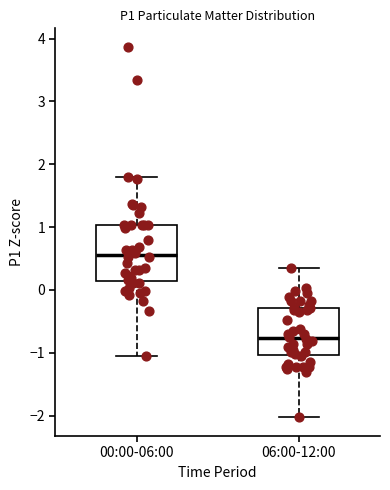

Which box's median line is the lowest?

06:00-12:00